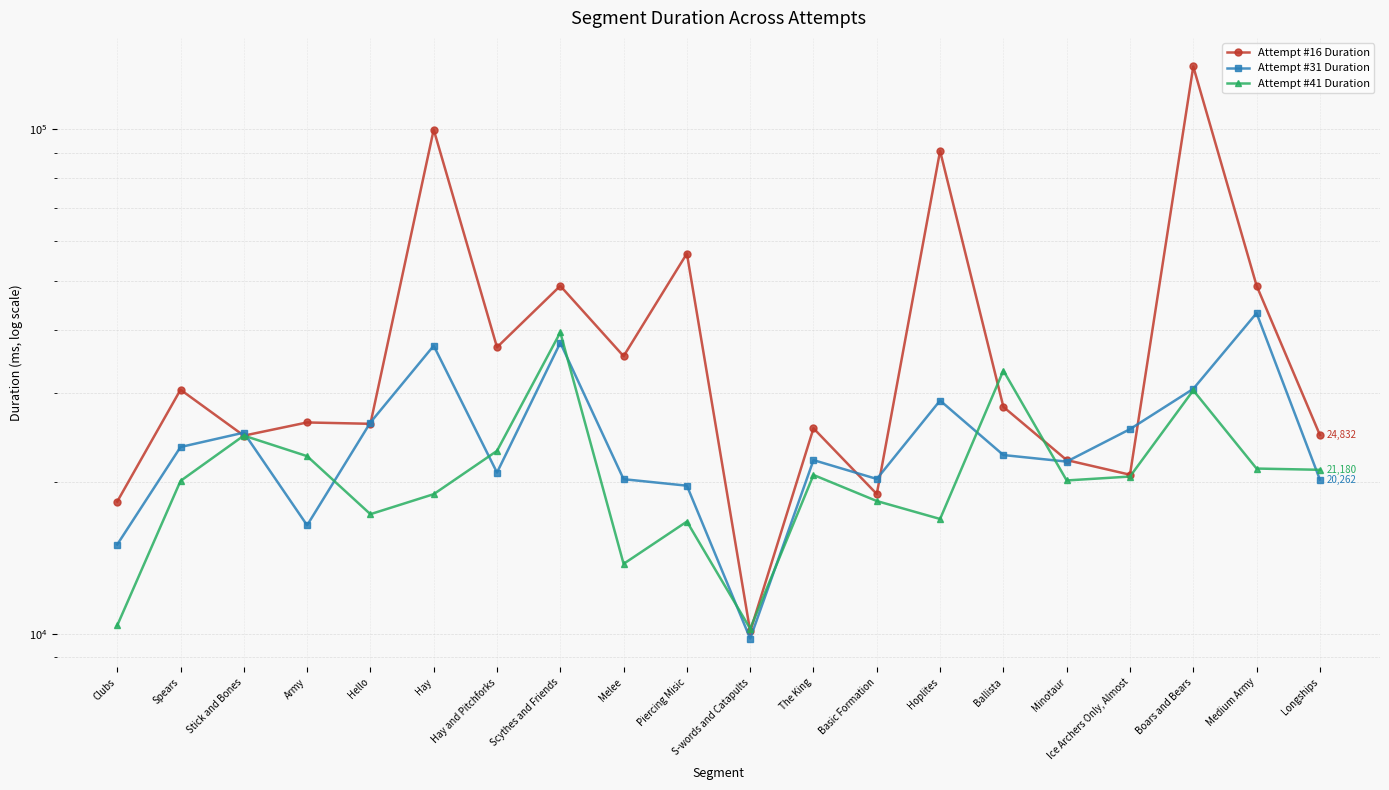

Rank the series at Hay and Pitchforks from highest to lowest value.

Attempt #16 Duration, Attempt #41 Duration, Attempt #31 Duration